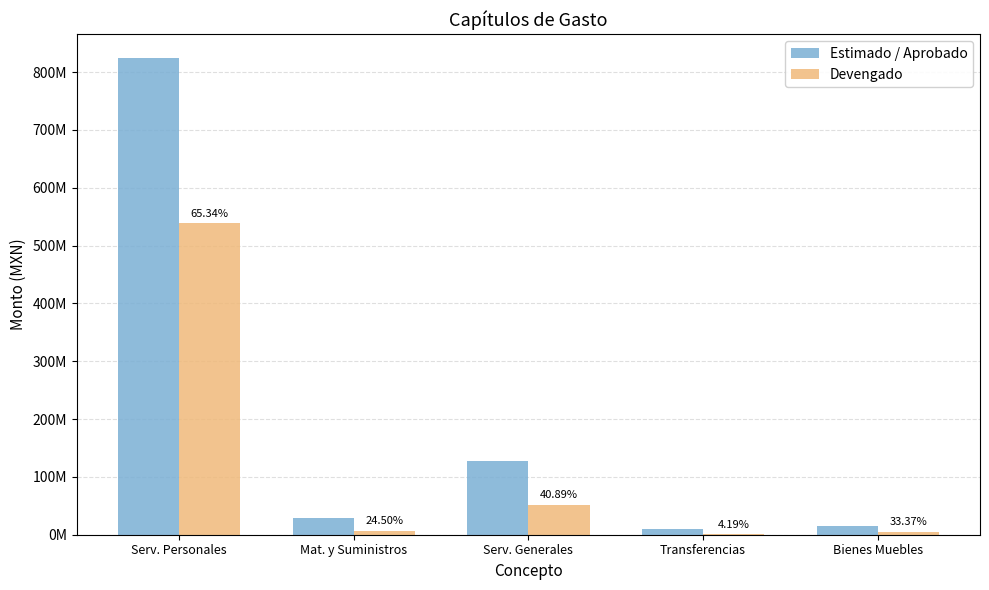

Which has a higher value, Bienes Muebles or Transferencias?

Bienes Muebles